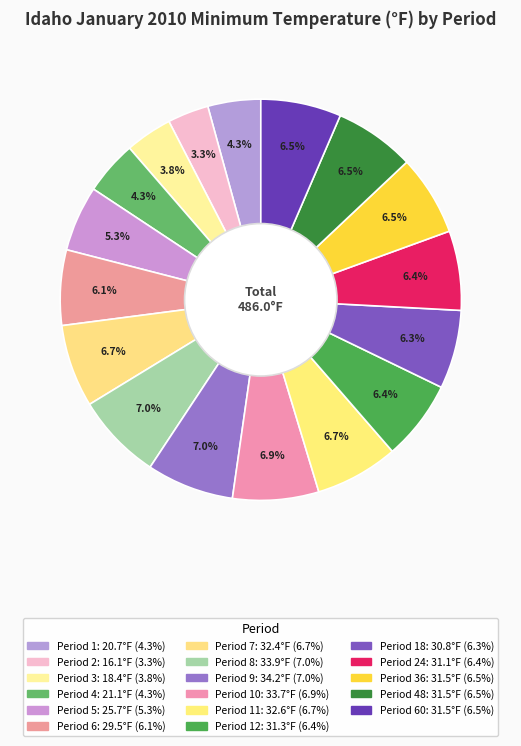

How many slices are in this pie chart?

17